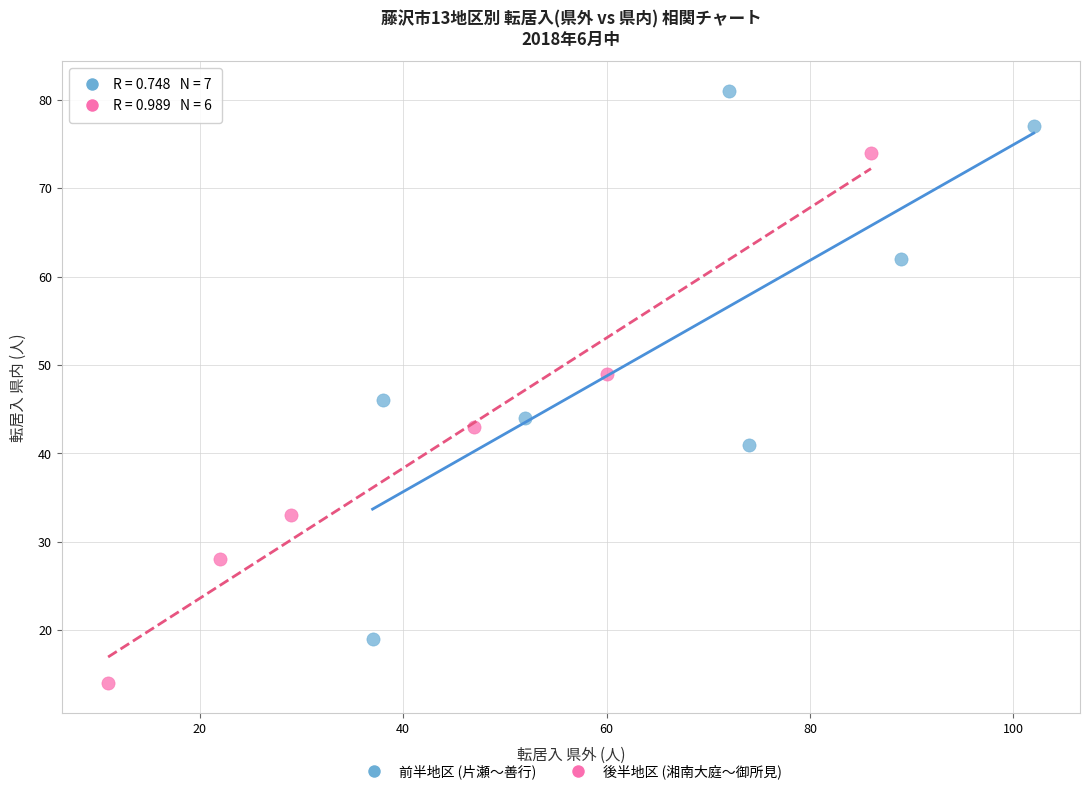

Which series contains the lowest Y value?

後半地区 (湘南大庭〜御所見)